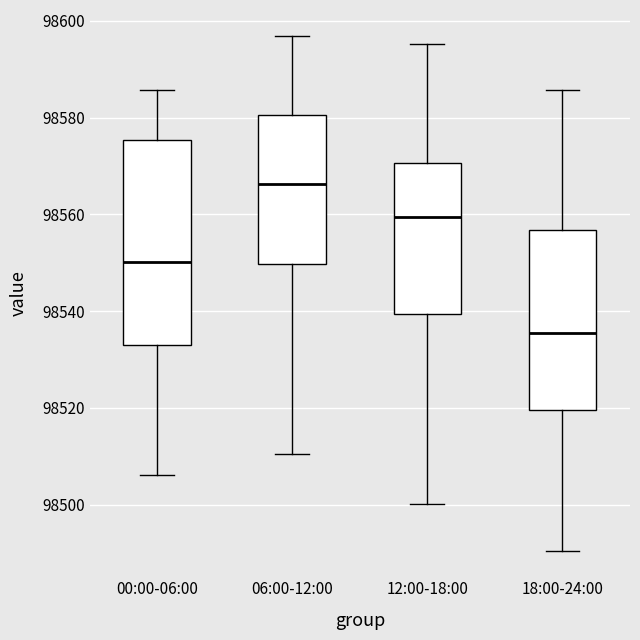

Reading left to right, read every box against the y-axis: the position of its median line, the range the box covers, and the ends of its whiskers. The values are not printed on the chart, so give them approximately, as read against the axis.

00:00-06:00: median 98550, box 98532 to 98576, whiskers 98506 to 98586
06:00-12:00: median 98566, box 98550 to 98580, whiskers 98510 to 98596
12:00-18:00: median 98560, box 98540 to 98570, whiskers 98500 to 98596
18:00-24:00: median 98536, box 98520 to 98556, whiskers 98490 to 98586